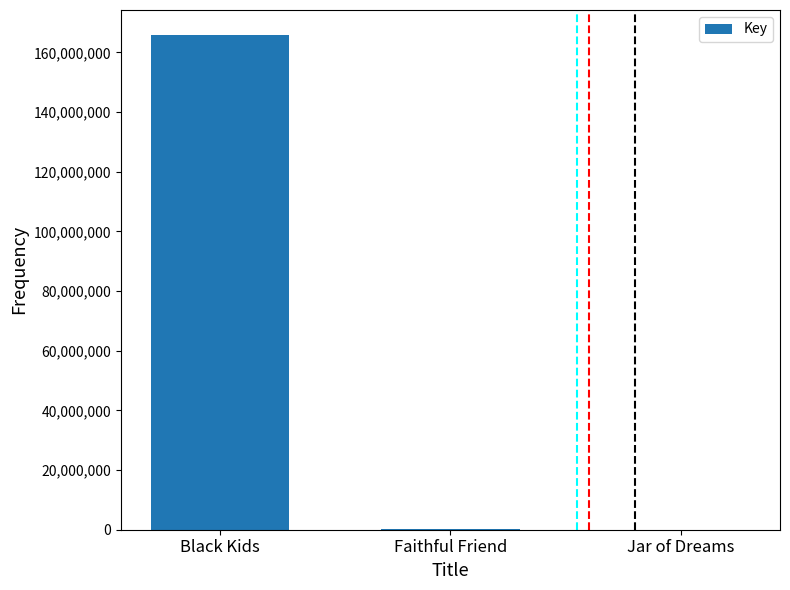

How many distinct data groups are displayed?

1